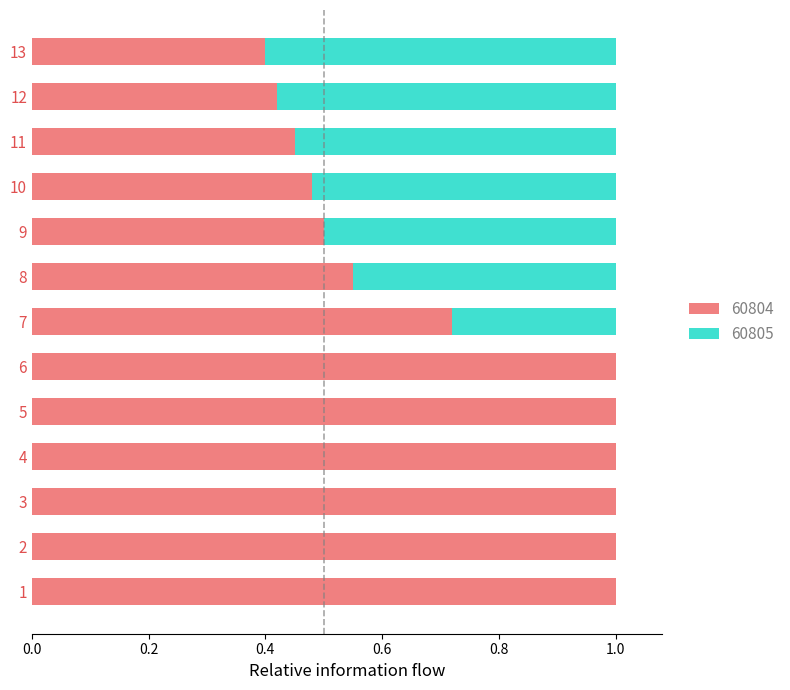

Count the number of categories in the chart.

13